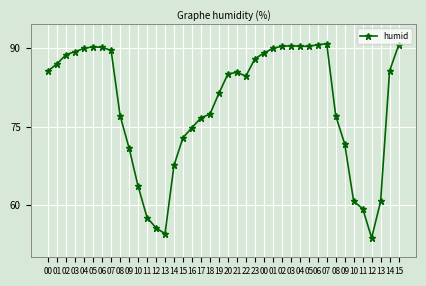

What is the value of the 6th point from the left?

90.3